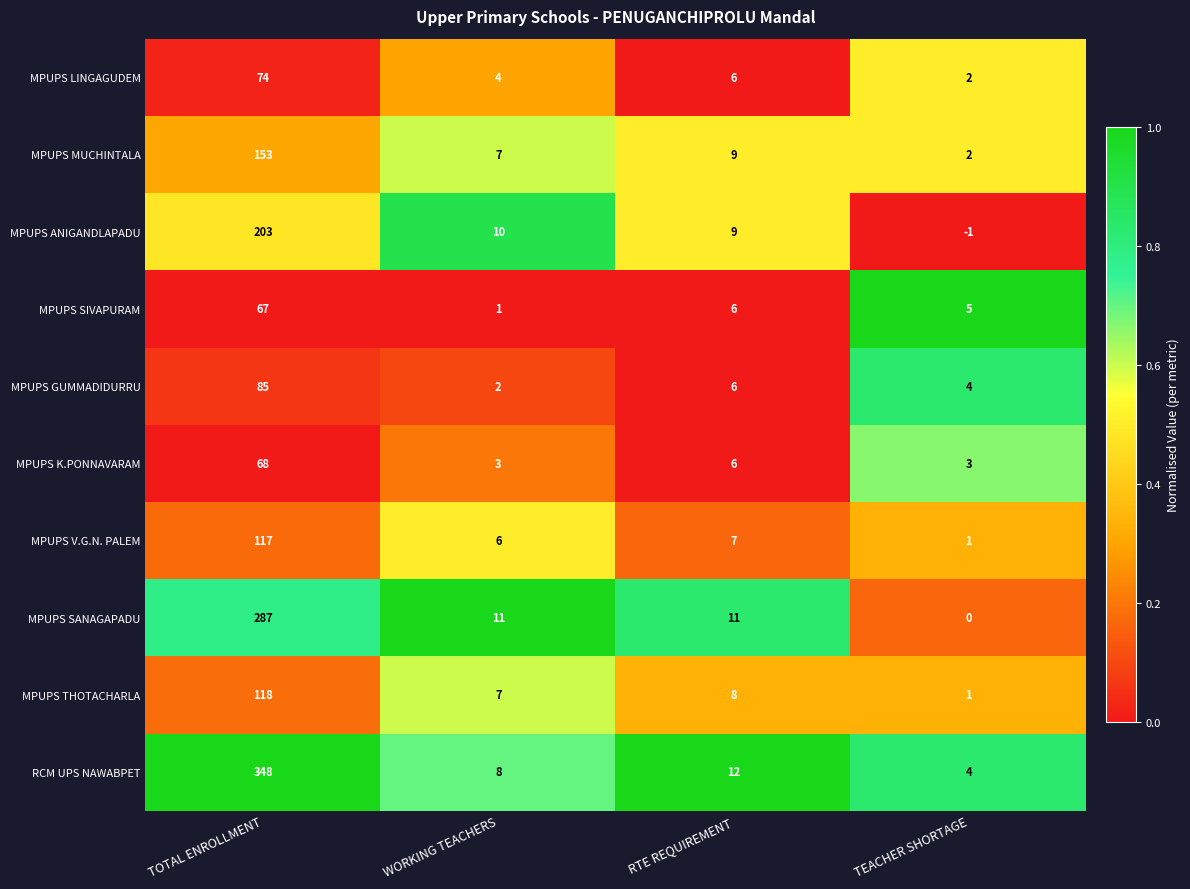

Is it true that MPUPS K.PONNAVARAM equals 68 at TOTAL ENROLLMENT?

True